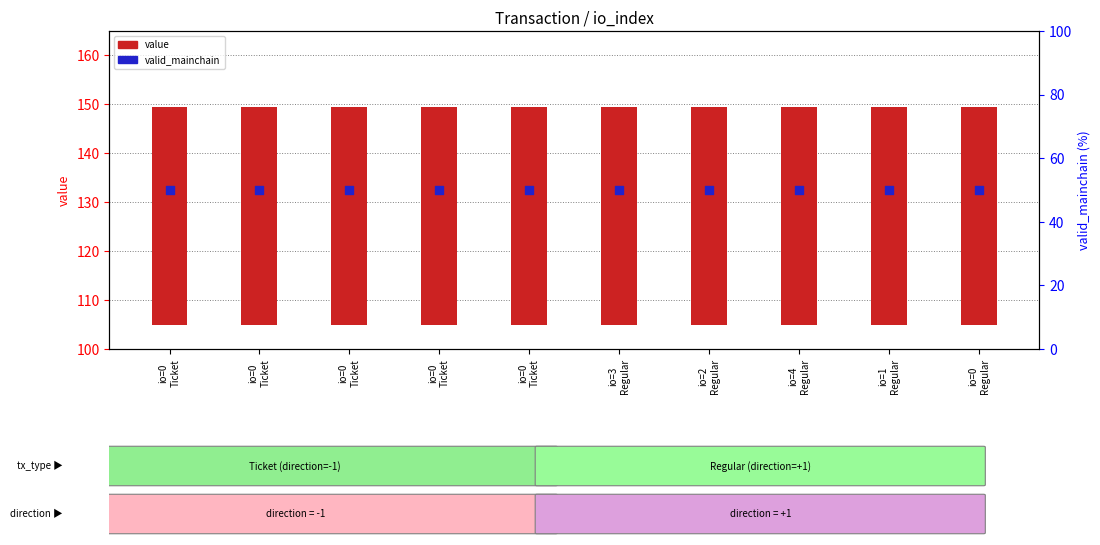

Which series has the widest spread of Y values?

value